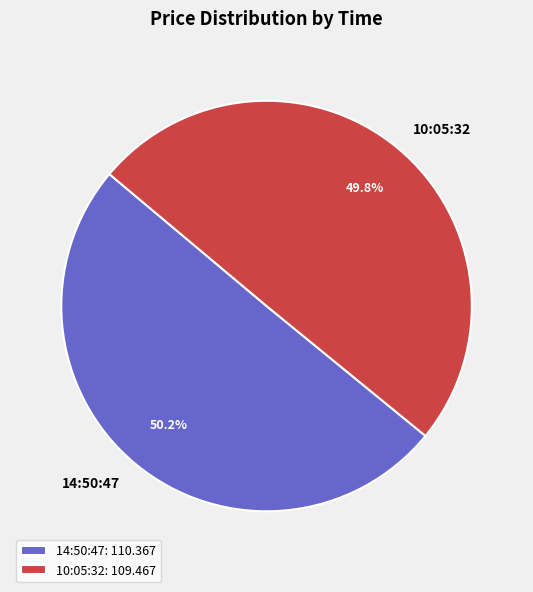

True or false: 10:05:32 accounts for 63% of the total.

False